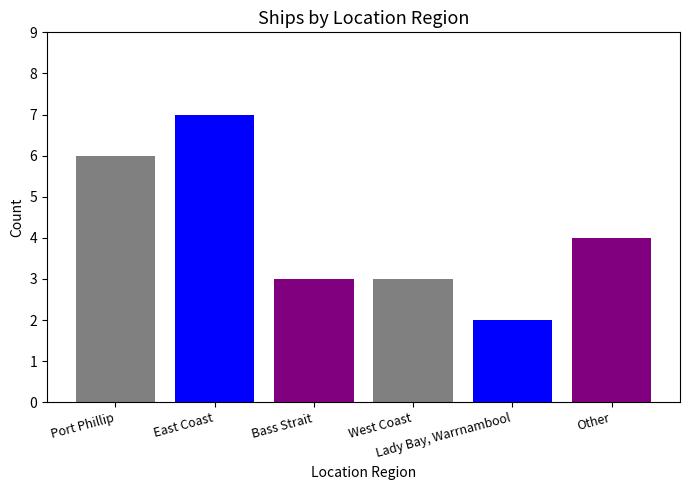

What is the maximum value shown in the chart?

7